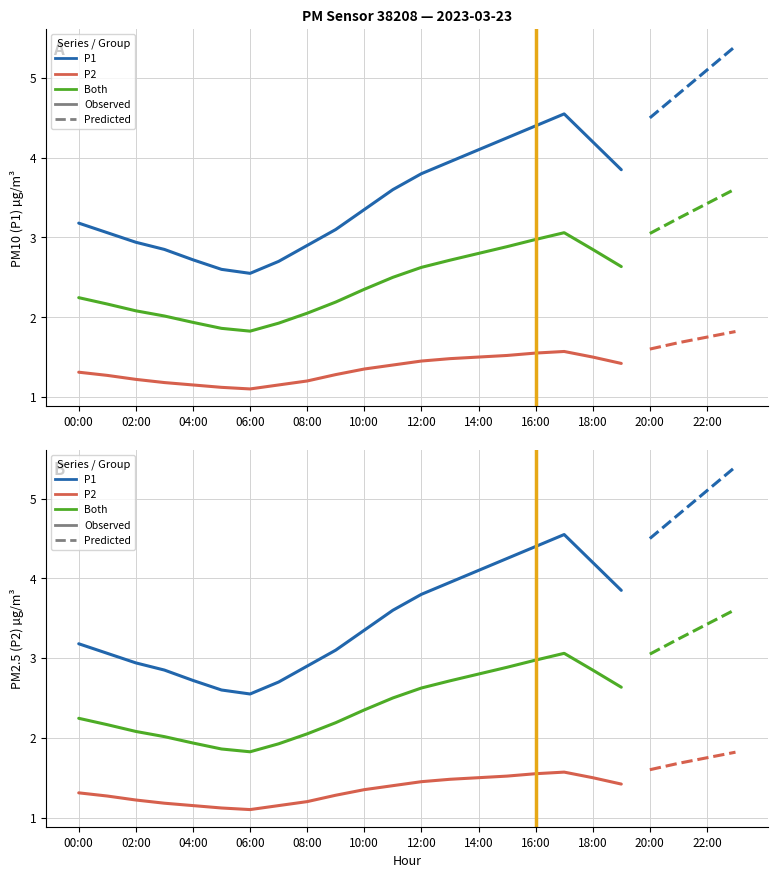

Between 03:00 and 15:00, which series saw the biggest shift?

P1